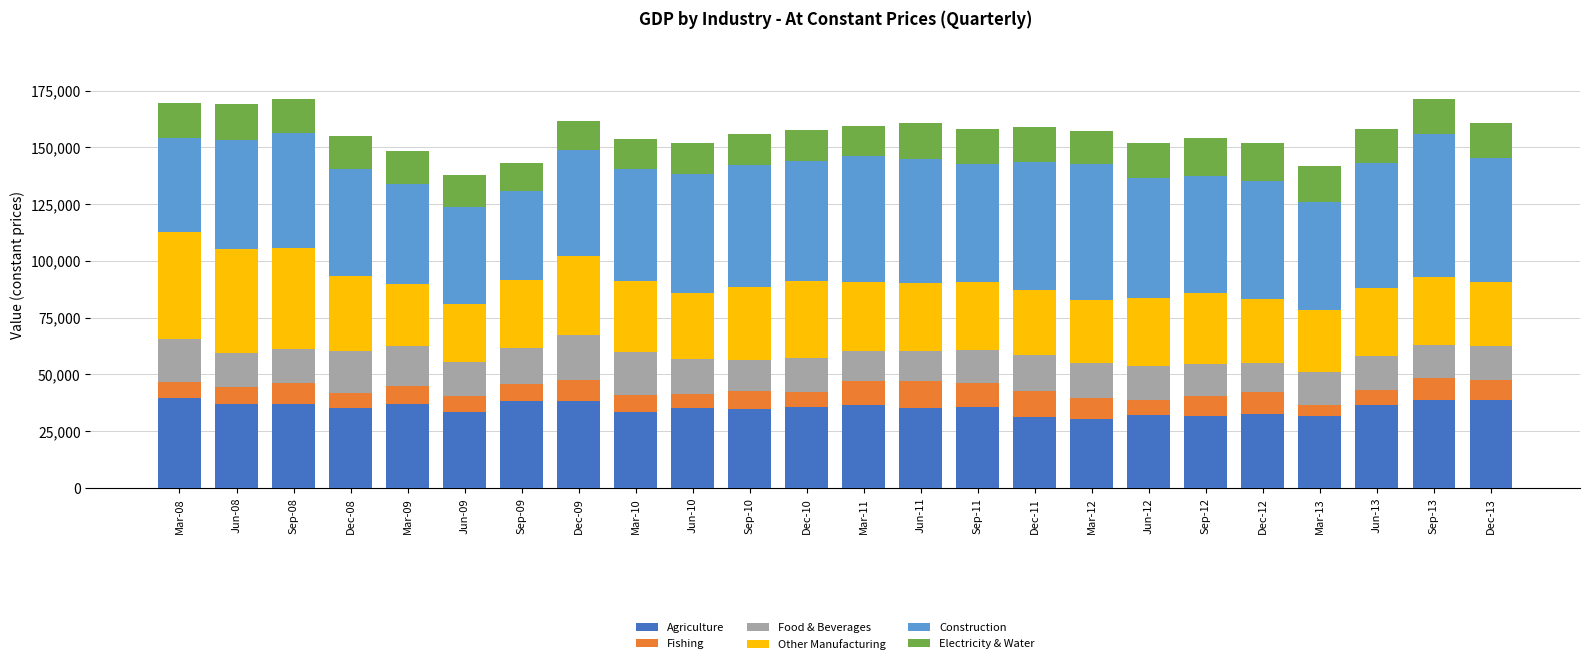

What is the total value across all series at Sep-13?

171161.3